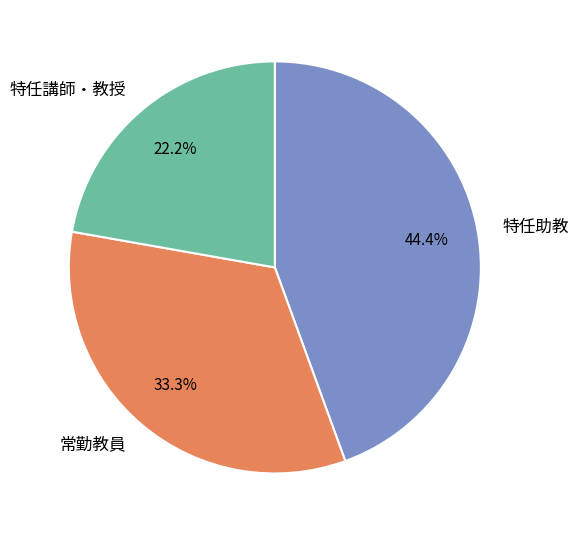

Is there any slice that represents more than half of the pie?

No